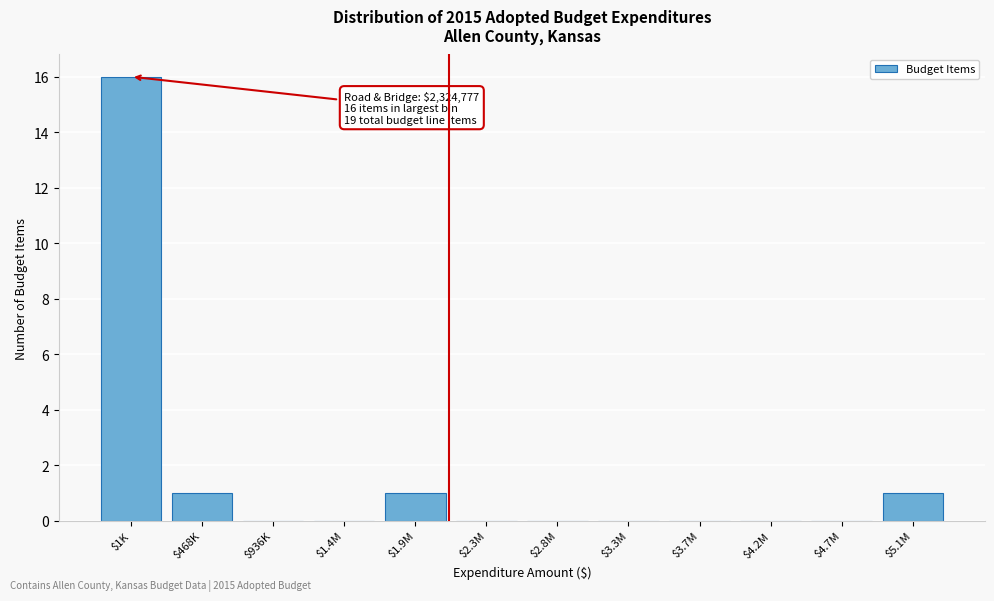

What is the sum of all values?

19